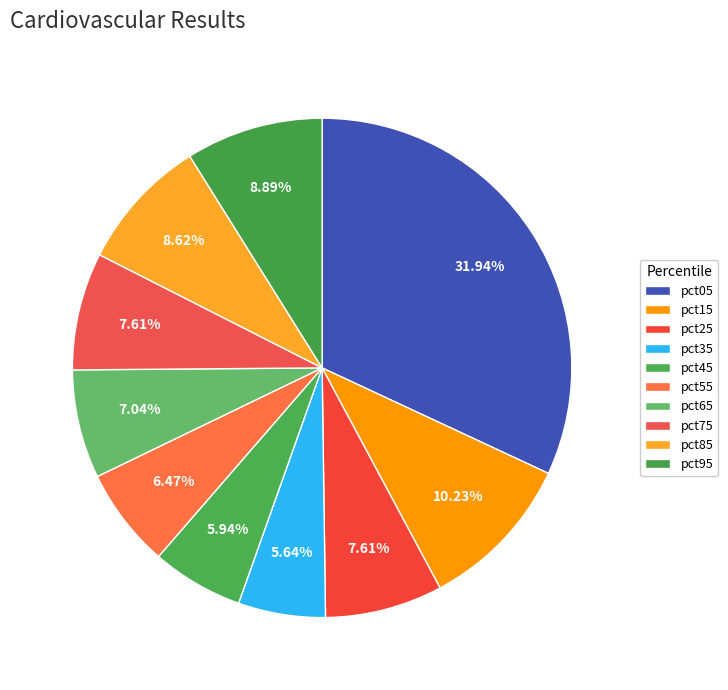

What is the largest slice in the pie chart?

pct05